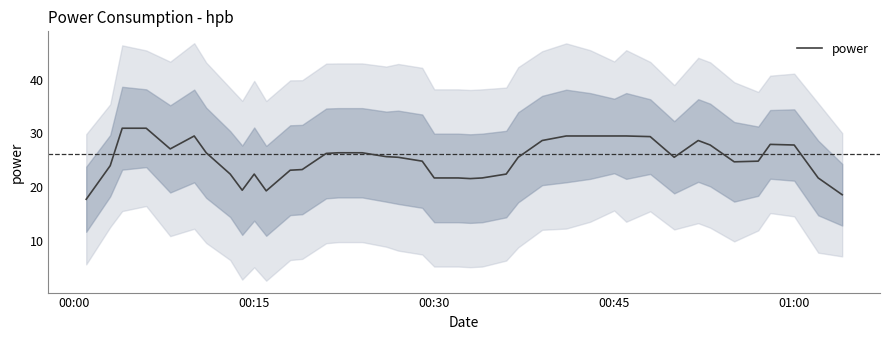

What is the value of the 38th point from the left?

27.8